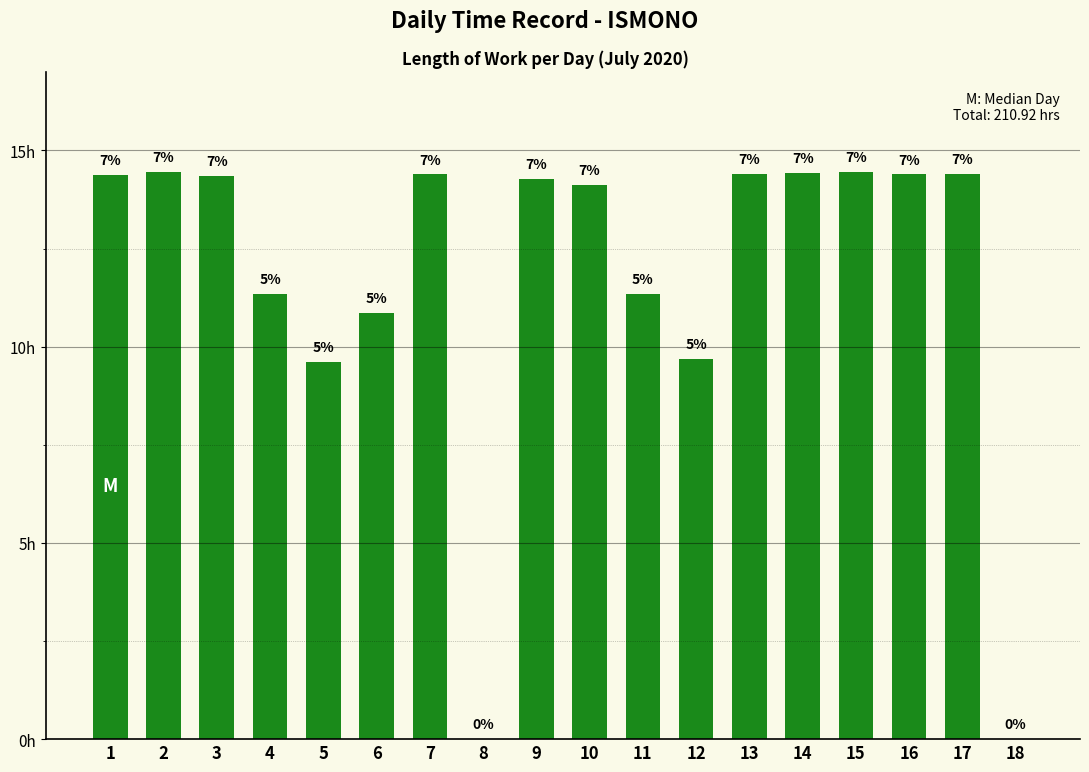

Are the bars grouped side by side (vs. stacked)?

No